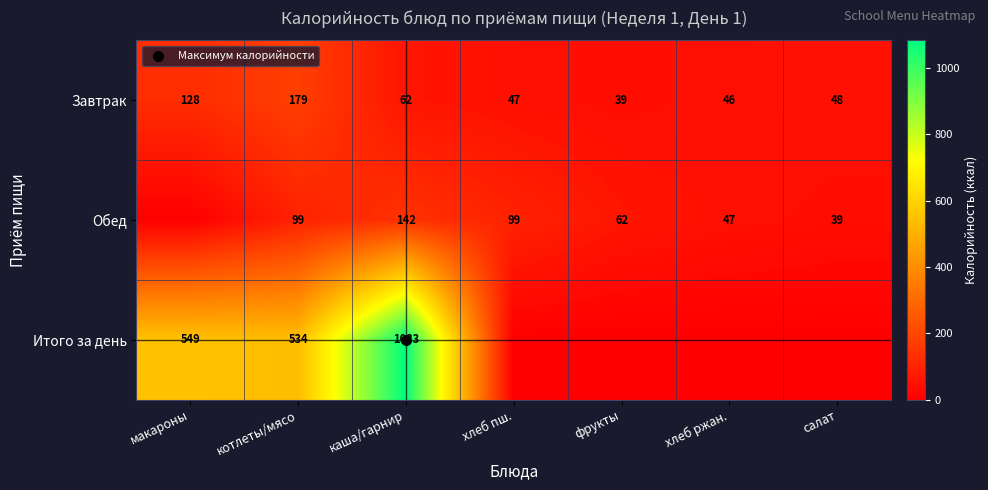

What is the sum of all Завтрак values?

549